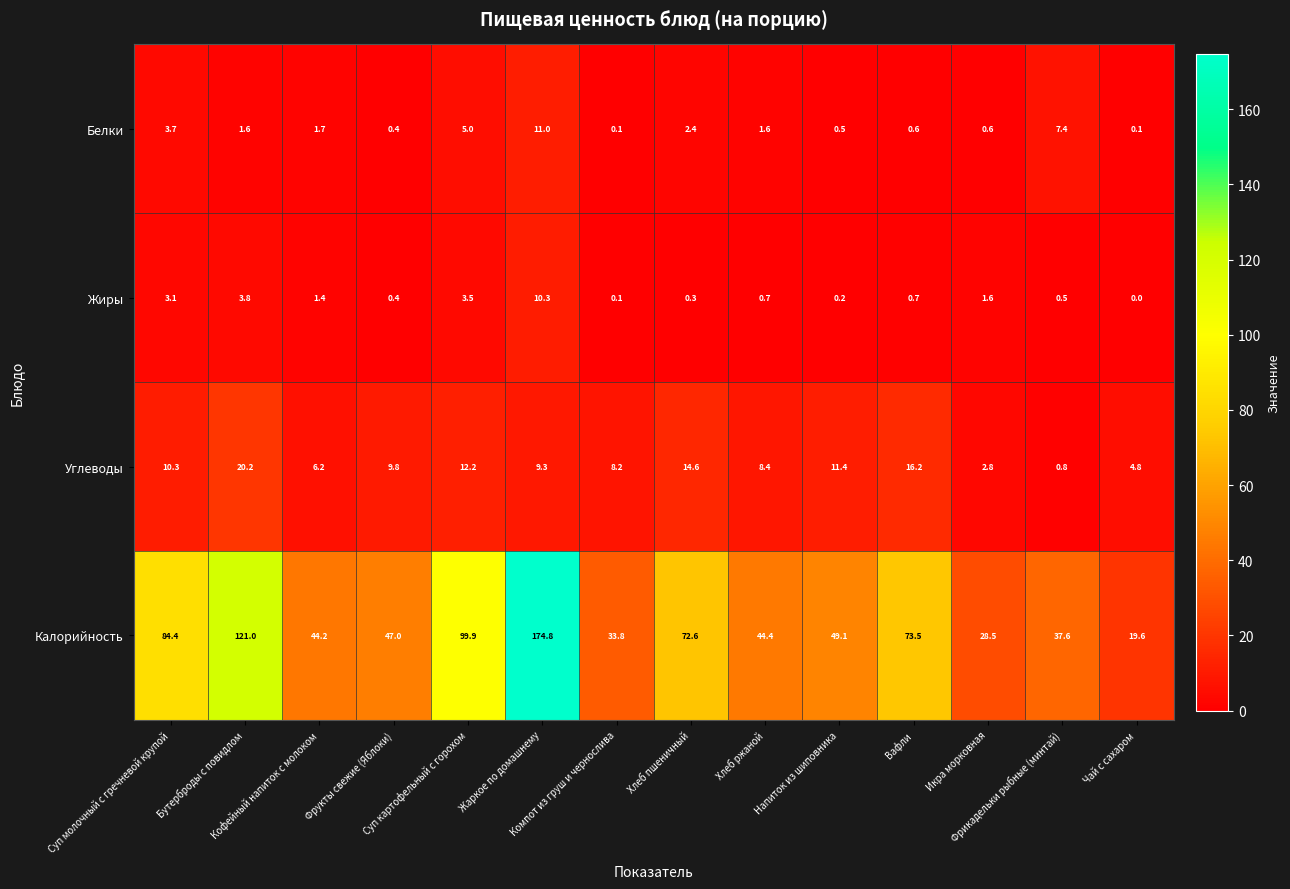

What is the total value across all series at Фрикадельки рыбные (минтай)?

46.3